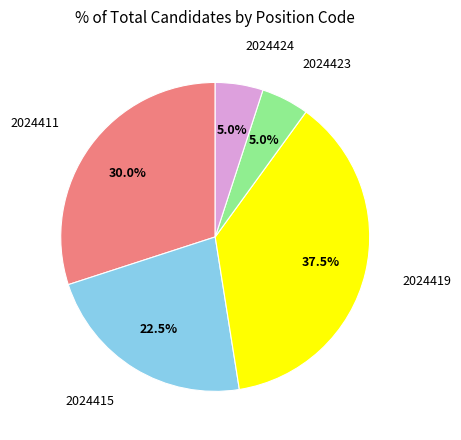

Does any single category account for the majority?

No